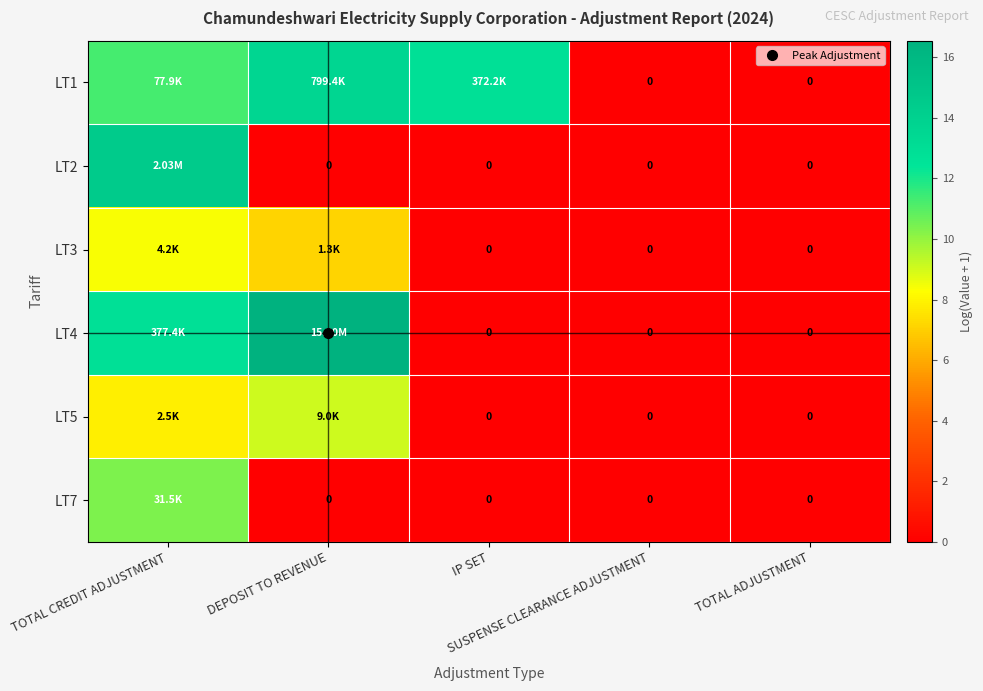

Which series has the widest spread of values?

LT4